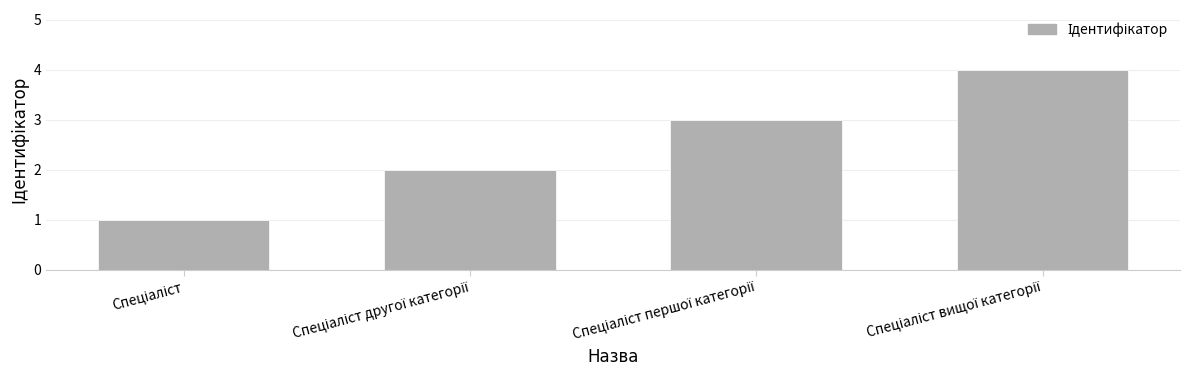

How many data points are less than 3?

2